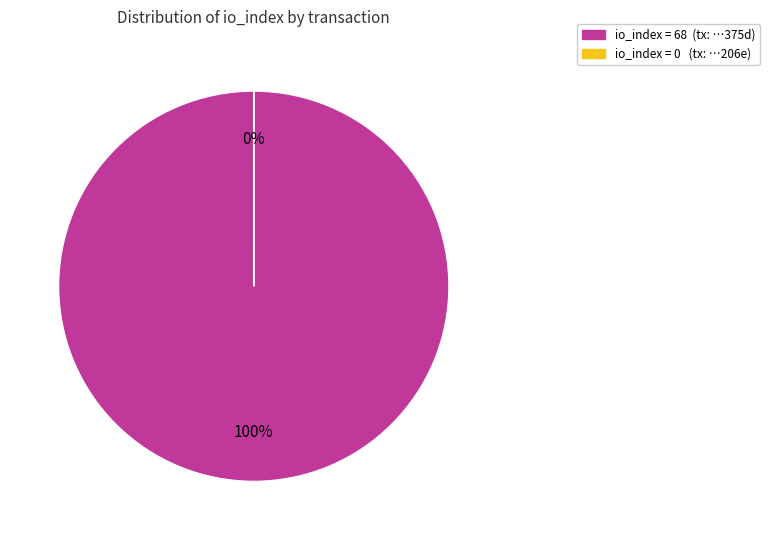

To the nearest percent, what is the difference between the tx index 0 and tx index 68 slice percentages?

100%